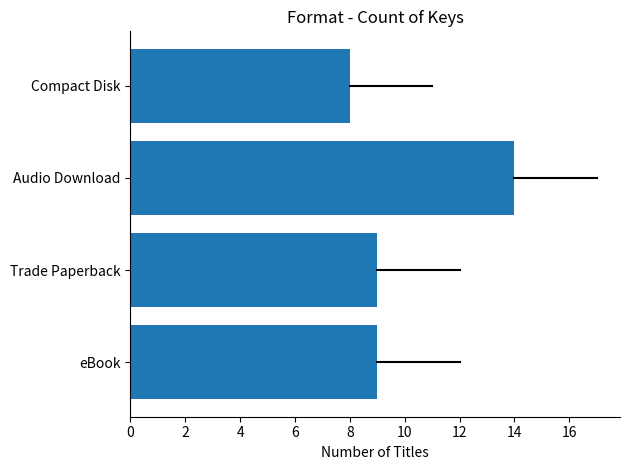

What is the average value?

10